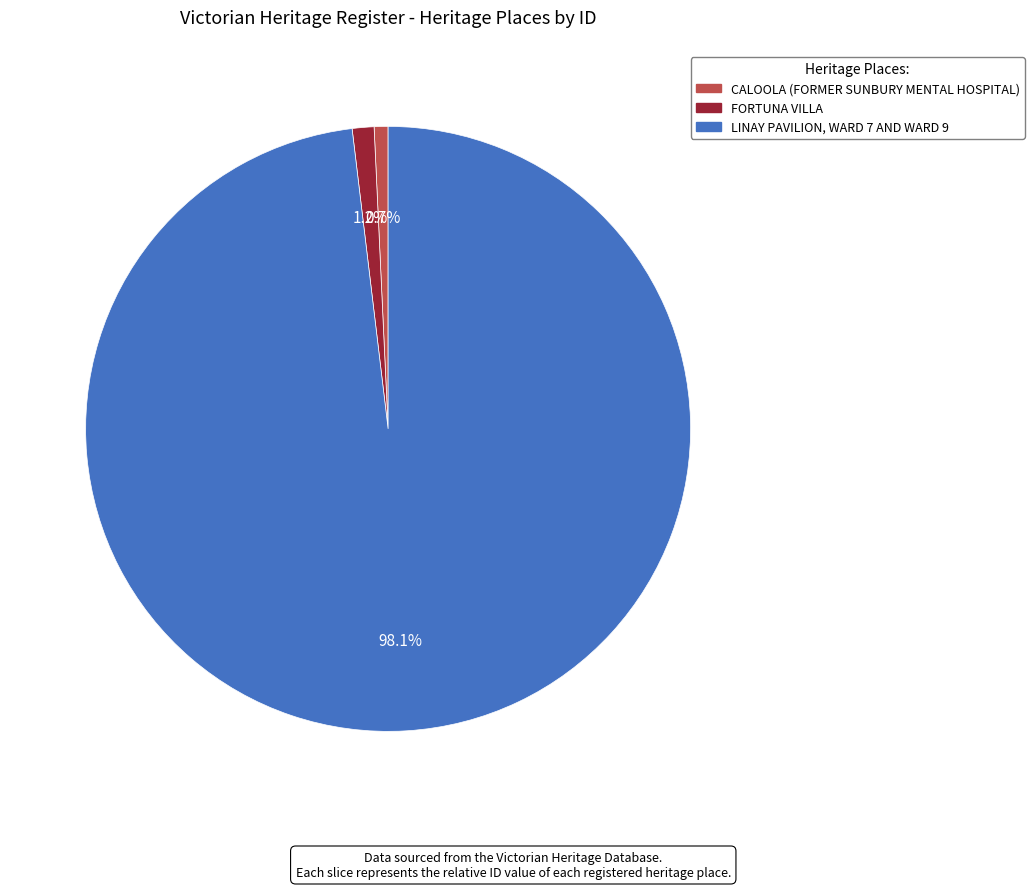

How many segments does this pie chart have?

3